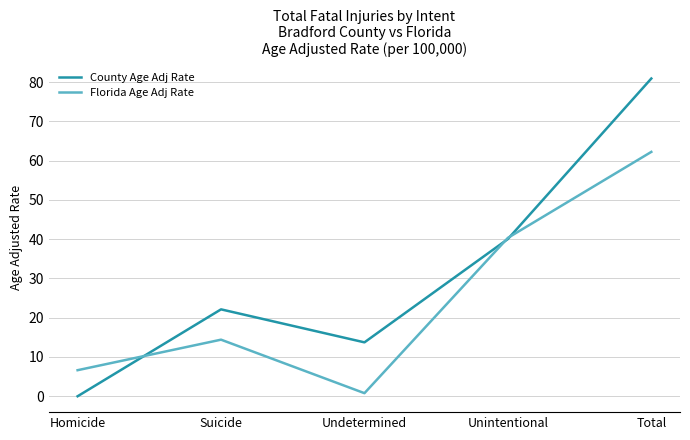

Rank the series by their maximum value, from highest to lowest.

County Age Adj Rate, Florida Age Adj Rate